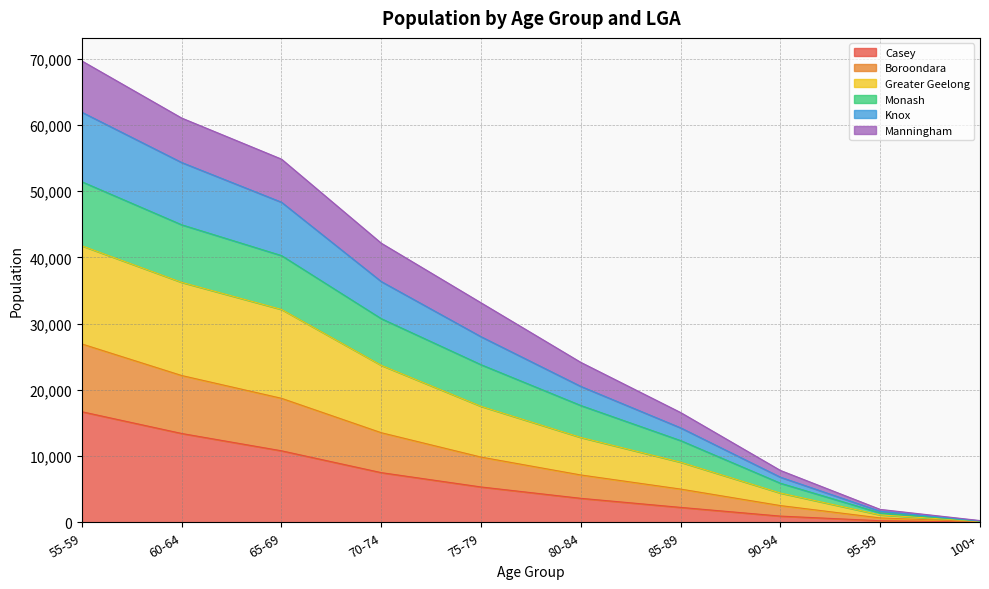

What is the label of the 6th point from the right?

75-79